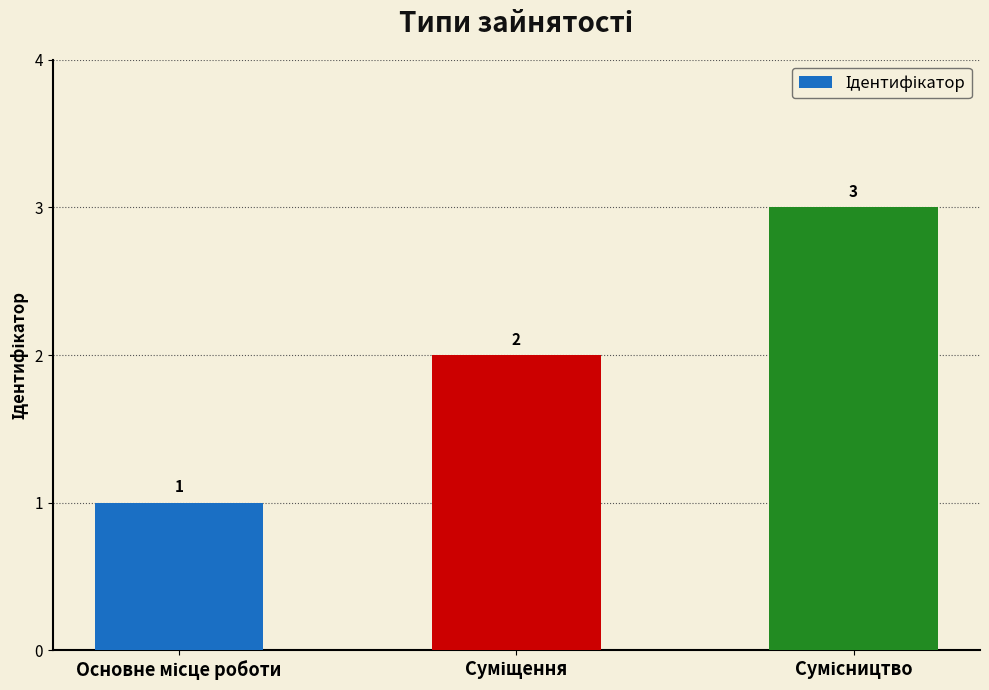

Count the values in the range 1 to 3.

3